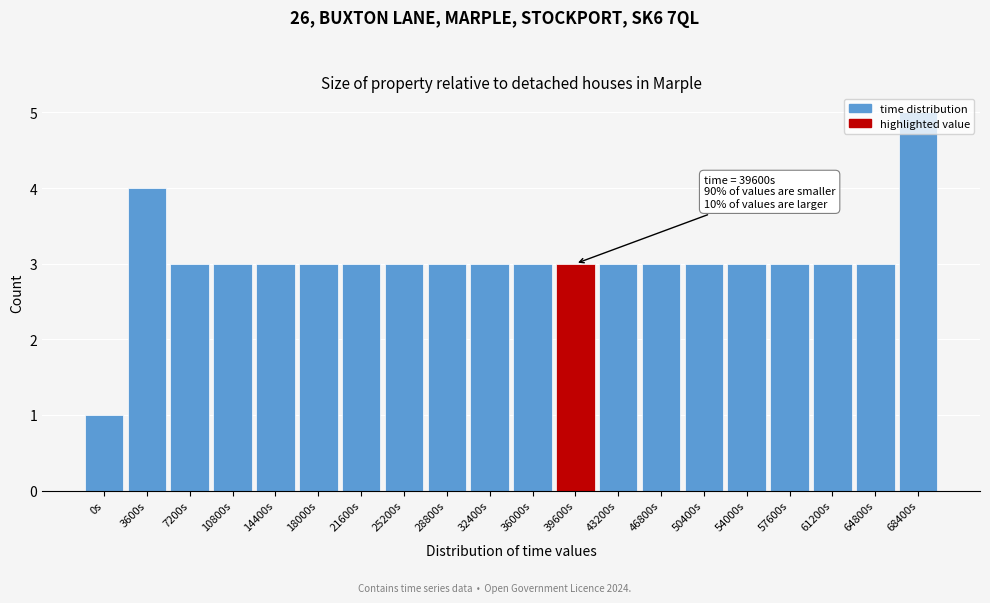

What is the approximate value at 28800s?

3